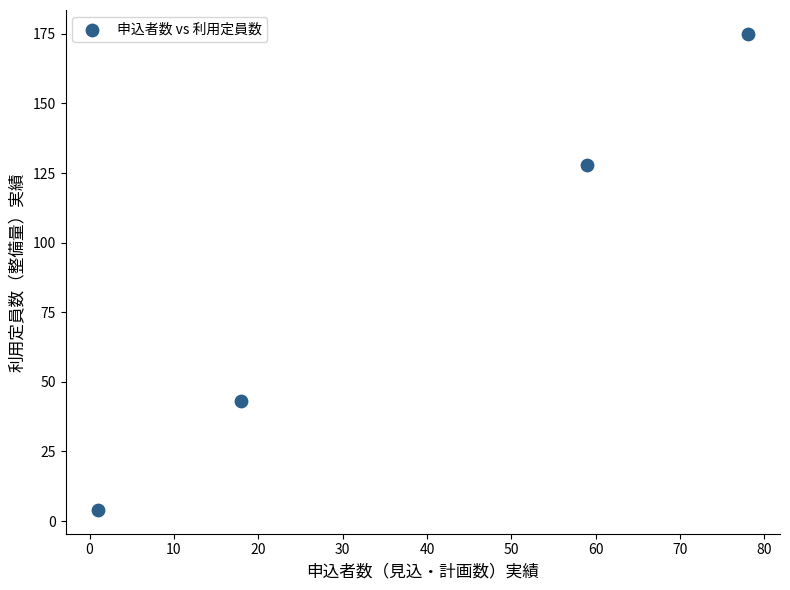

What Y value in the scatter plot is closest to 89?

128